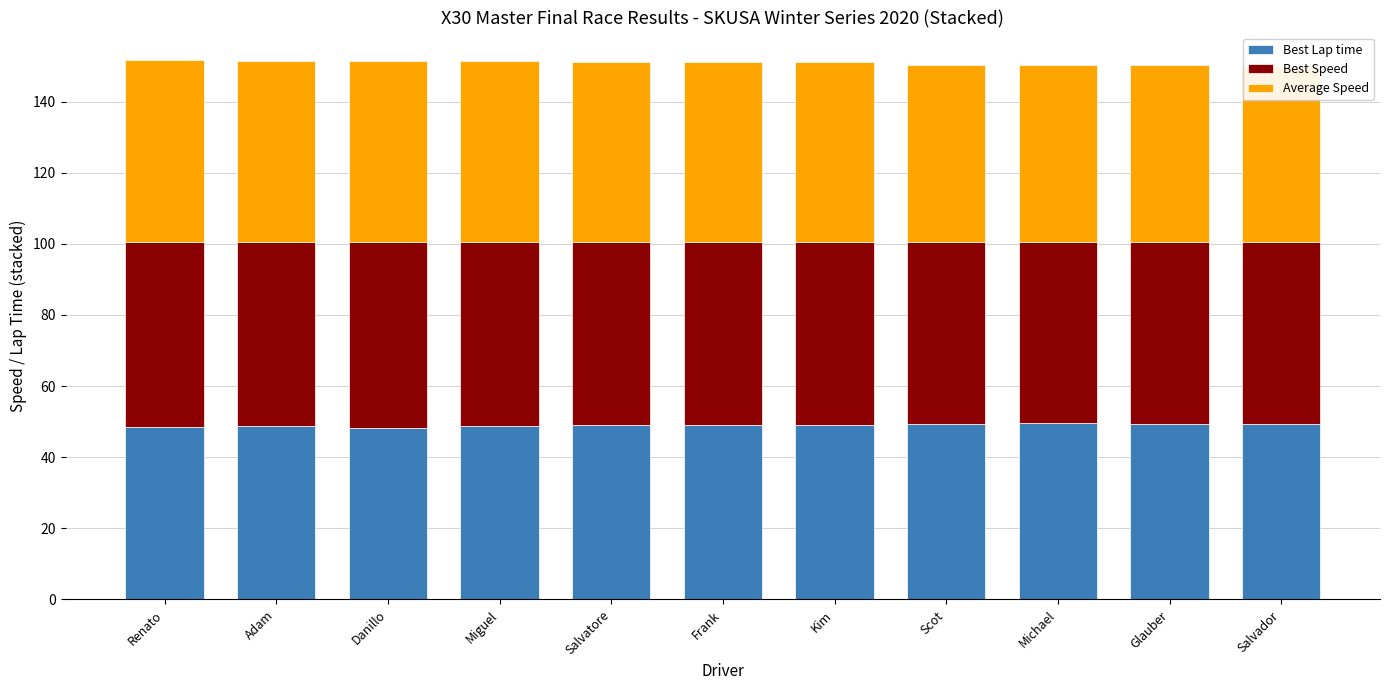

Which has a higher value, Renato or Scot?

Scot